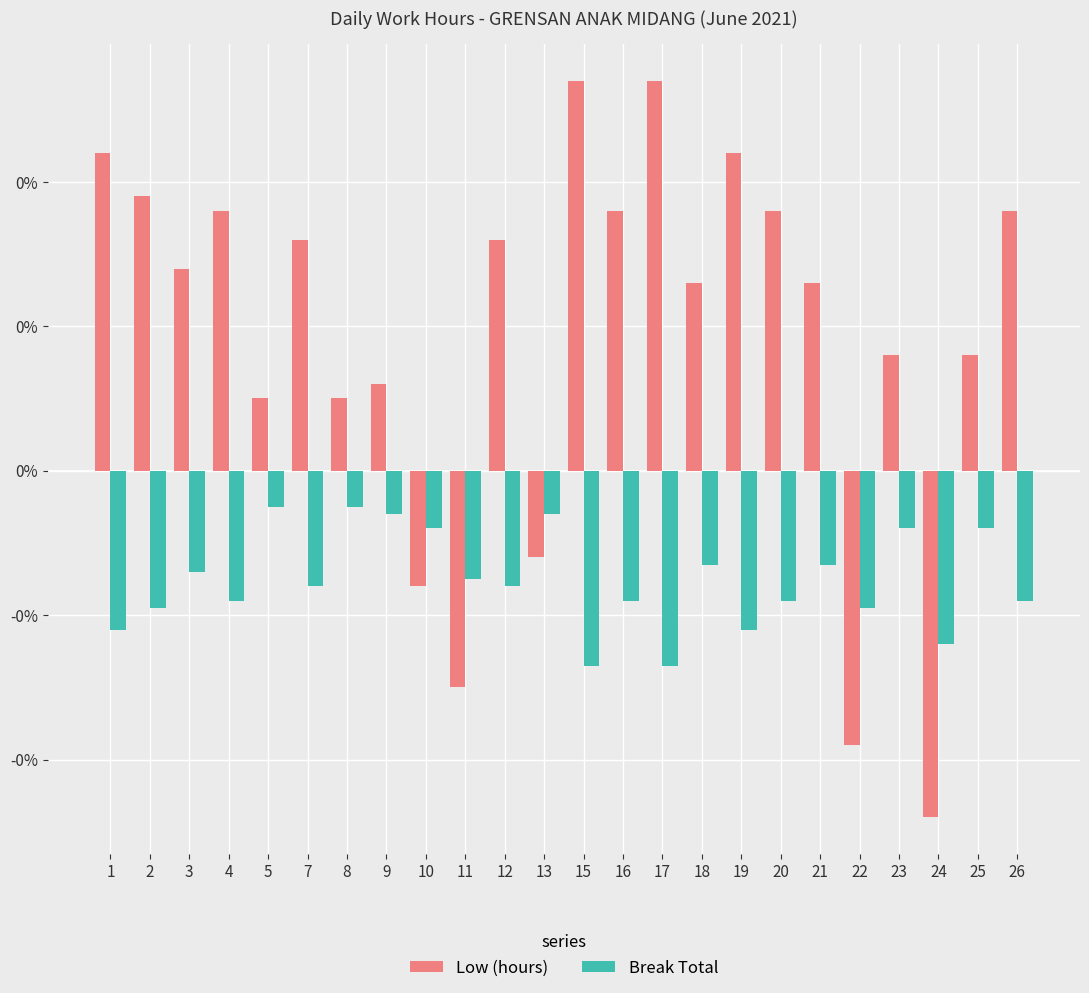

What is the highest value of the Low (hours) series?

0.3